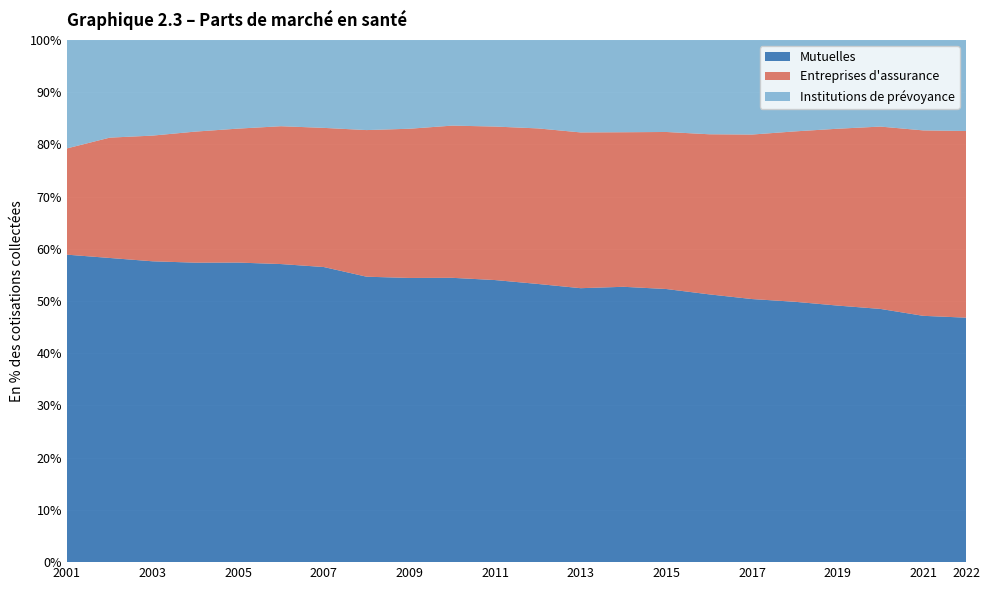

Reading left to right, what are all the values shown in this chart?

Mutuelles: 2001=58.9	2002=58.3	2003=57.6	2004=57.4	2005=57.4	2006=57.1	2007=56.5	2008=54.7	2009=54.4	2010=54.5	2011=54.0	2012=53.3	2013=52.5	2014=52.7	2015=52.3	2016=51.3	2017=50.4	2018=49.9	2019=49.1	2020=48.5	2021=47.2	2022=46.8
Entreprises d'assurance: 2001=20.3	2002=23.0	2003=24.1	2004=25.1	2005=25.7	2006=26.4	2007=26.7	2008=28.1	2009=28.6	2010=29.2	2011=29.4	2012=29.8	2013=29.8	2014=29.6	2015=30.1	2016=30.7	2017=31.5	2018=32.6	2019=33.9	2020=34.9	2021=35.5	2022=35.7
Institutions de prévoyance: 2001=20.8	2002=18.7	2003=18.3	2004=17.5	2005=17.0	2006=16.5	2007=16.8	2008=17.3	2009=17.0	2010=16.4	2011=16.6	2012=16.9	2013=17.7	2014=17.7	2015=17.6	2016=18.1	2017=18.1	2018=17.5	2019=17.0	2020=16.6	2021=17.3	2022=17.4